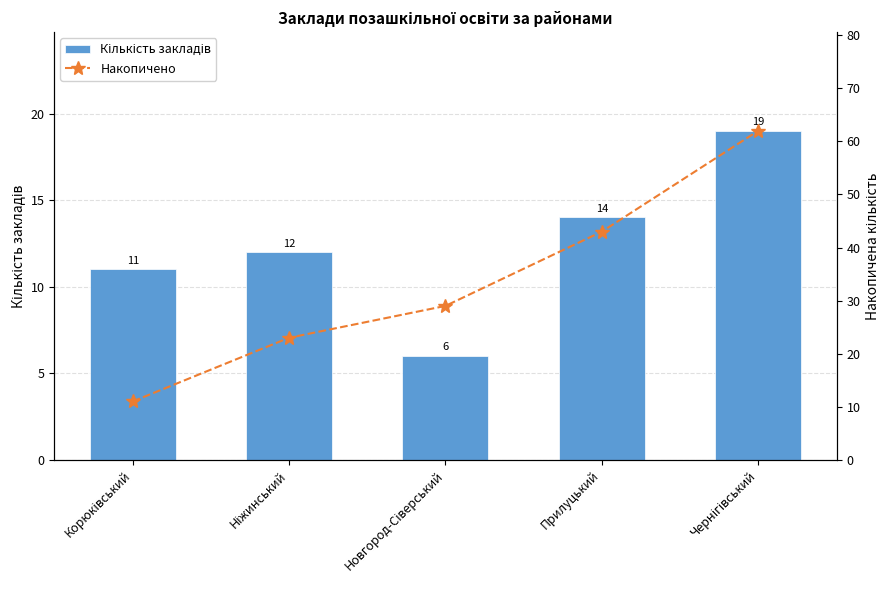

Which category has the lowest value in the Кількість закладів series?

Новгород-Сіверський